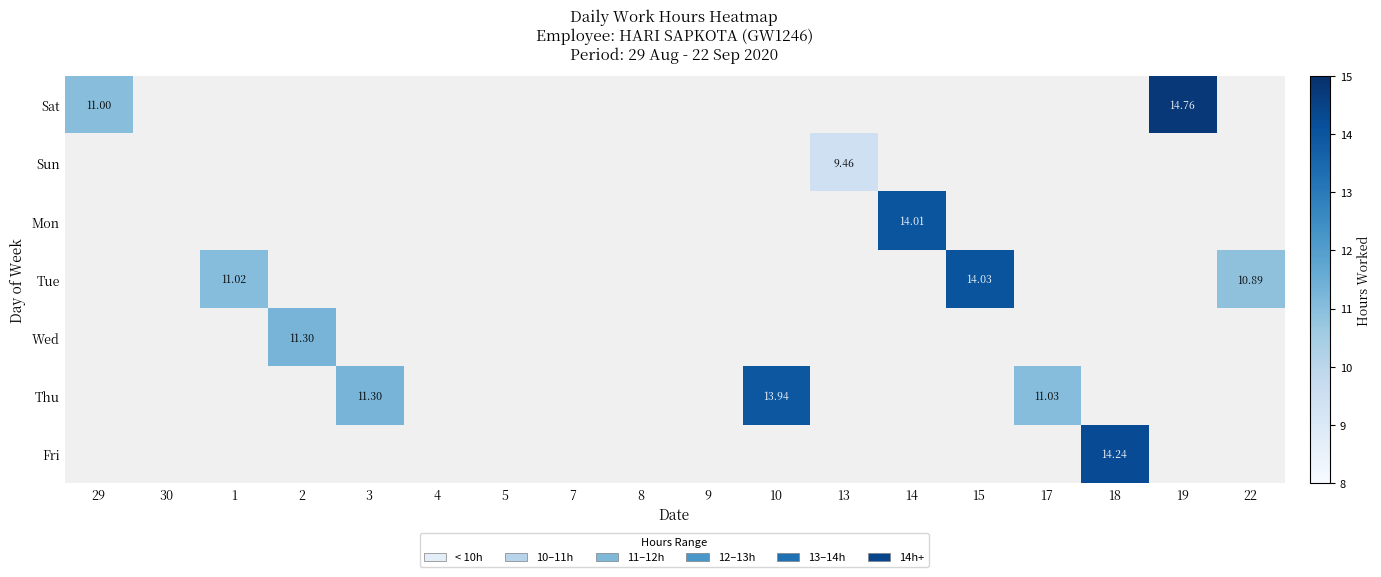

What is the maximum value for Thu?

13.9